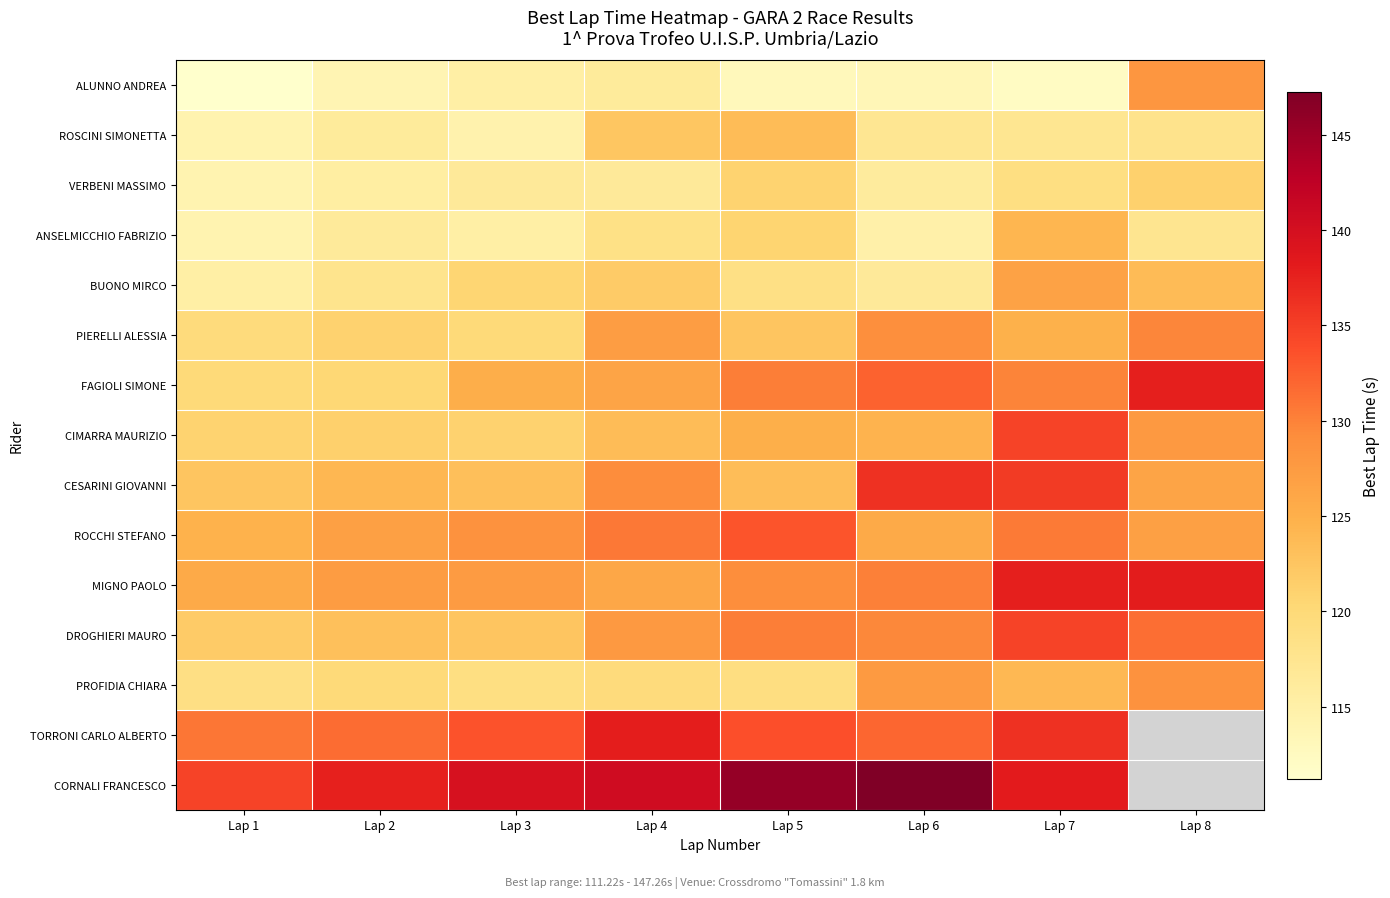

The value of TORRONI CARLO ALBERTO at Lap 5 is 133.7. True or false?

True